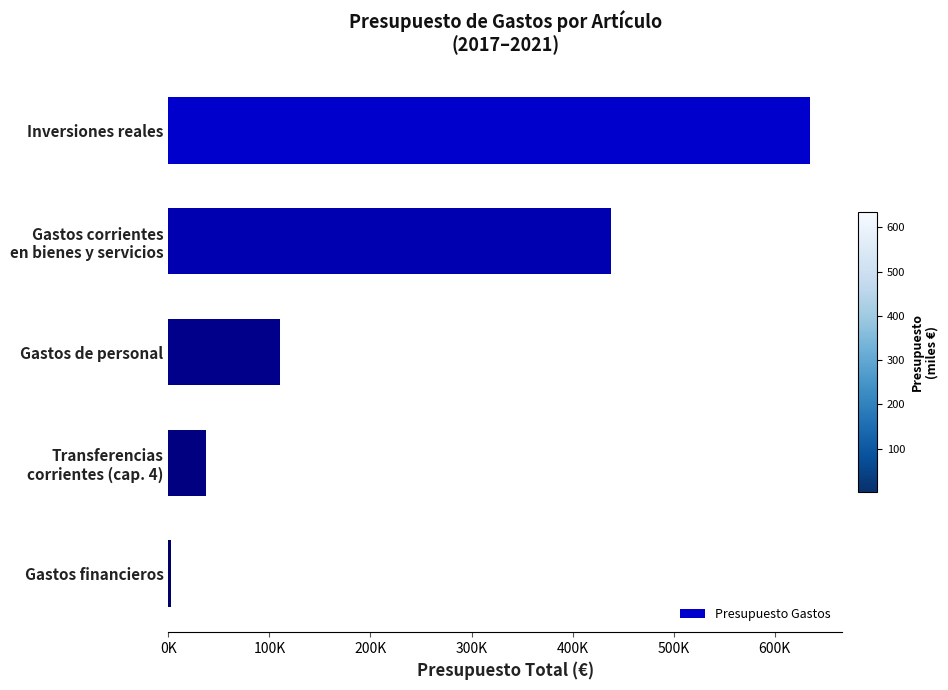

Are the bars horizontal?

Yes